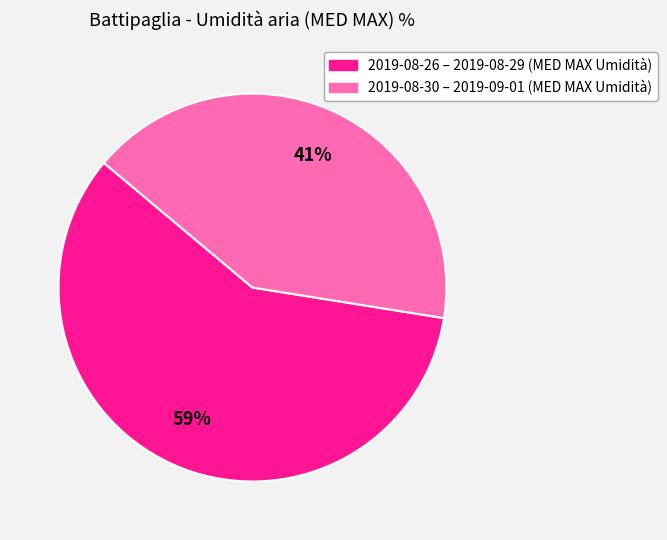

To the nearest percent, what is the average slice percentage?

50%